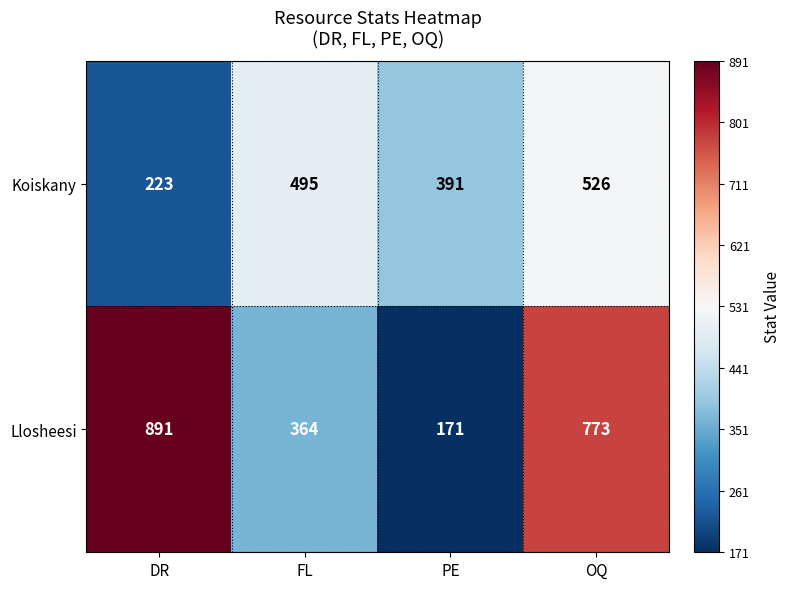

At how many categories does at least one series exceed 304?

4